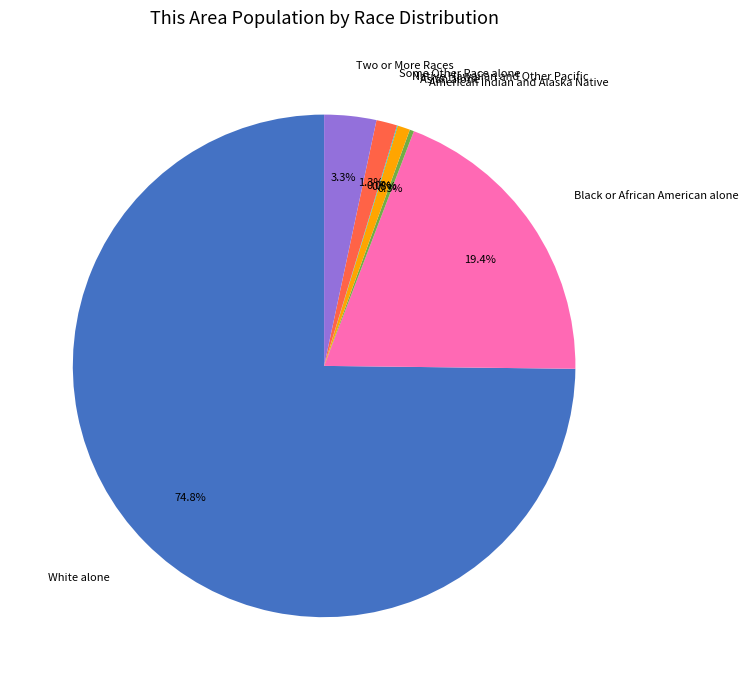

True or false: Some Other Race alone accounts for 8% of the total.

False